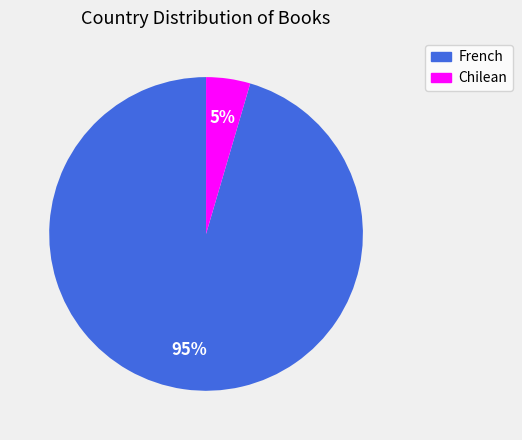

Count the number of slices in the pie.

2